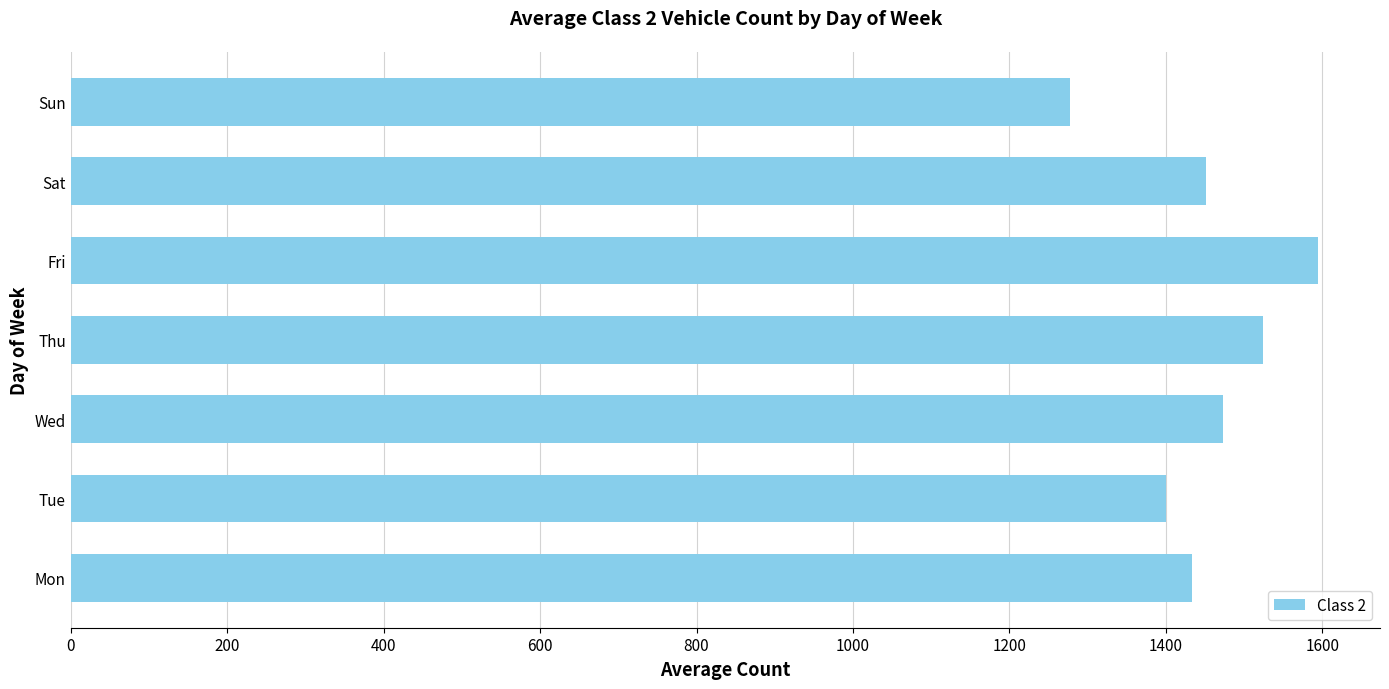

List the labels in order of value, largest first.

Fri, Thu, Wed, Sat, Mon, Tue, Sun